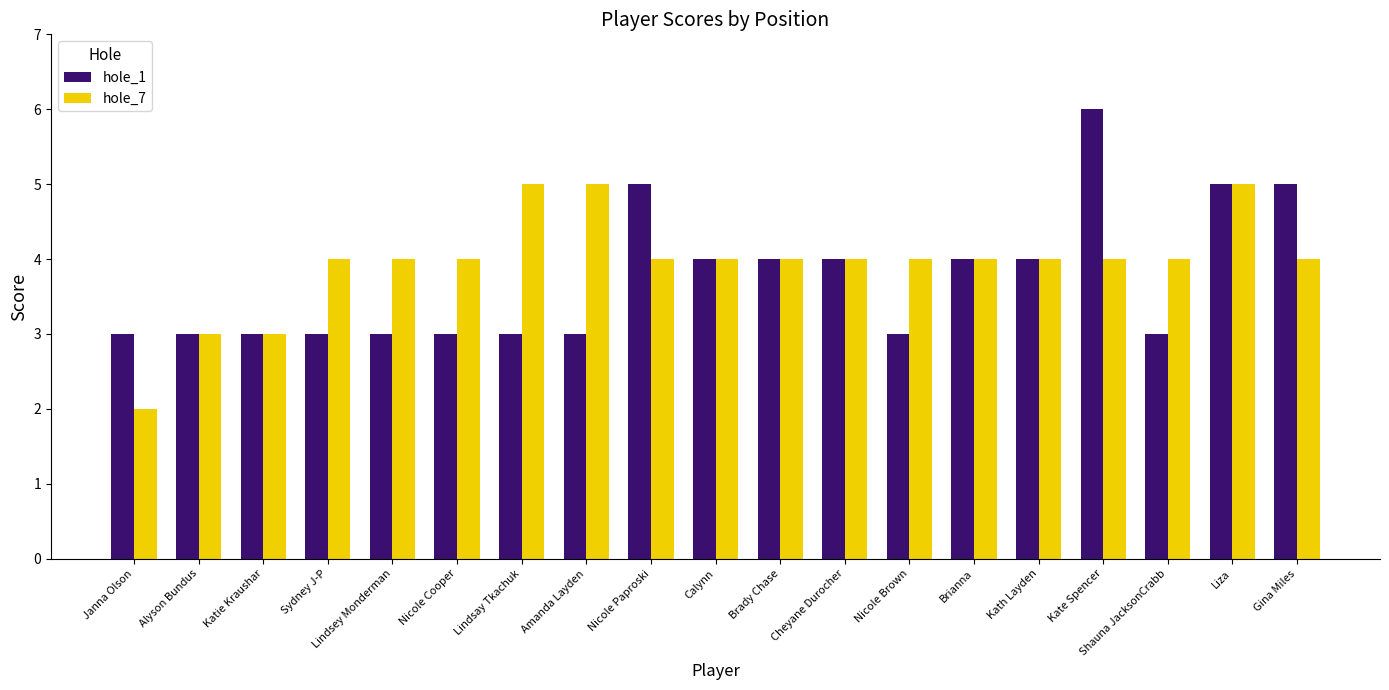

Which label corresponds to the largest value in the chart?

Kate Spencer